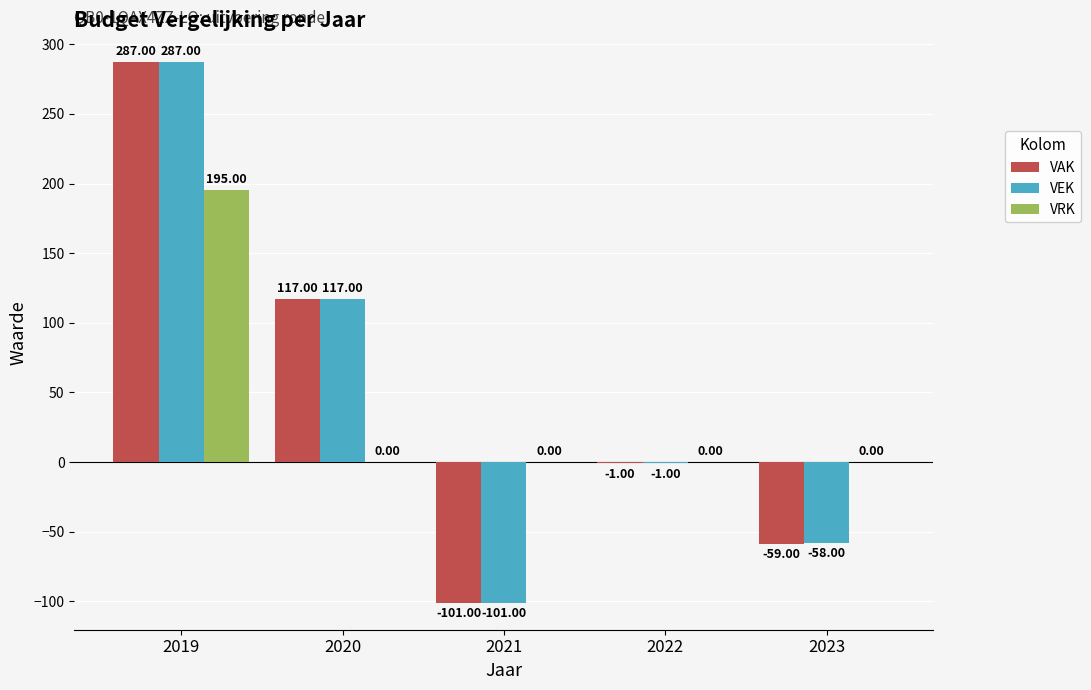

Reading right to left, list all the values displayed in this chart.

VAK: -59	-1	-101	117	287
VEK: -58	-1	-101	117	287
VRK: 0	0	0	0	195